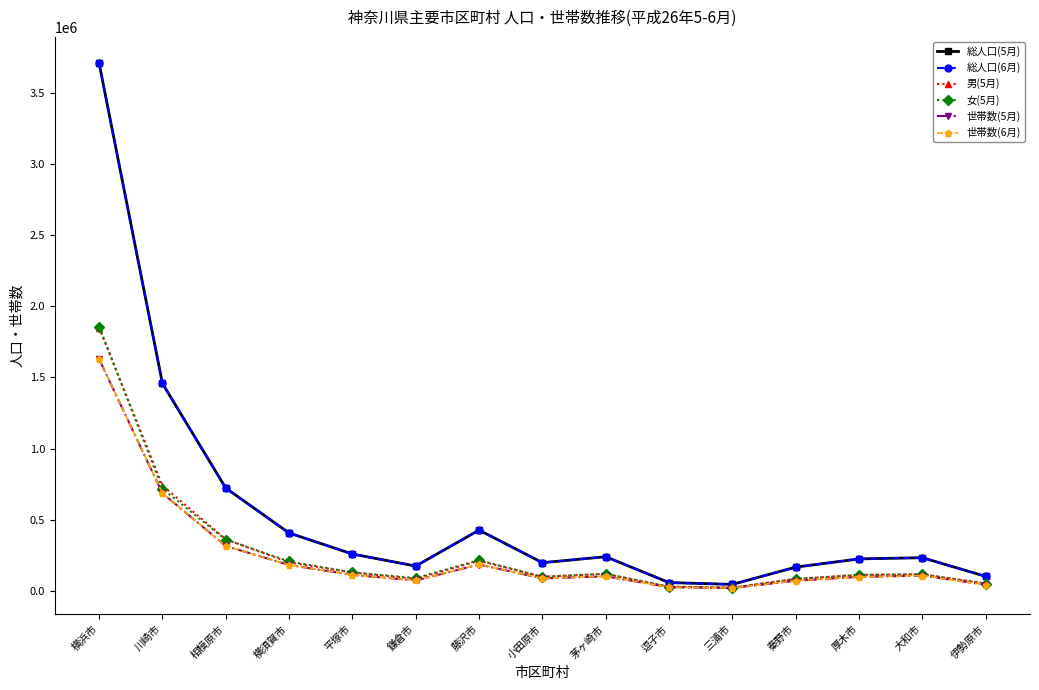

Which series has the widest spread of values?

総人口(6月)